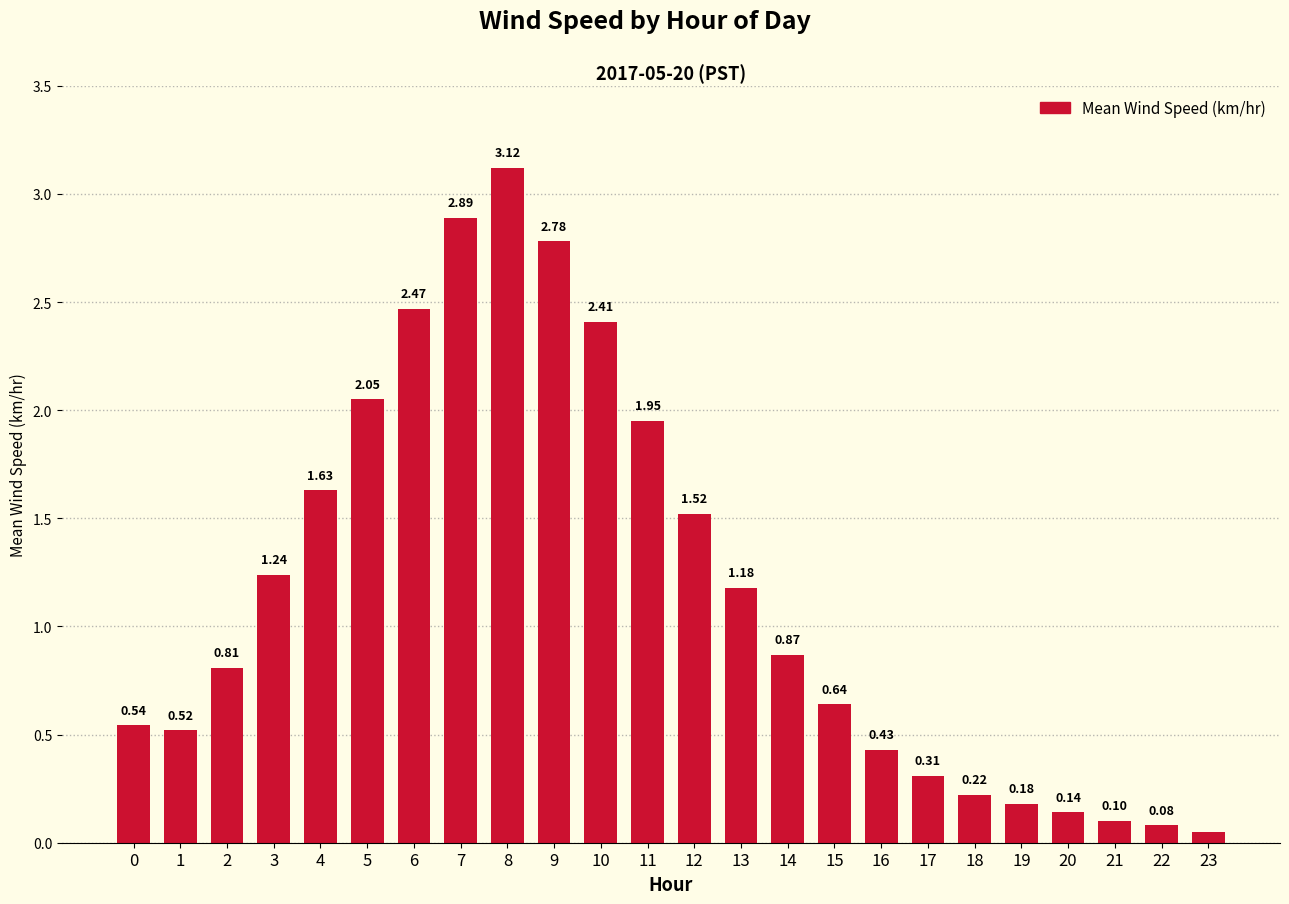

What is the change in value from 10 to 16?

-2.0